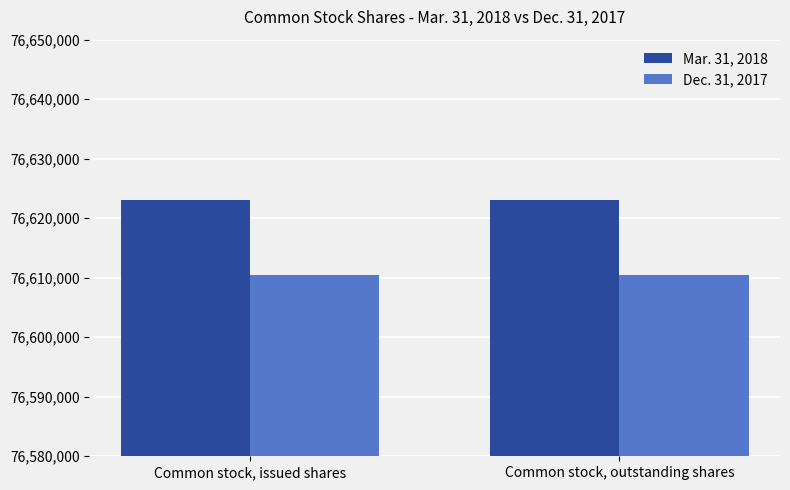

Is it true that Mar. 31, 2018 equals 76623136 at Common stock, issued shares?

True